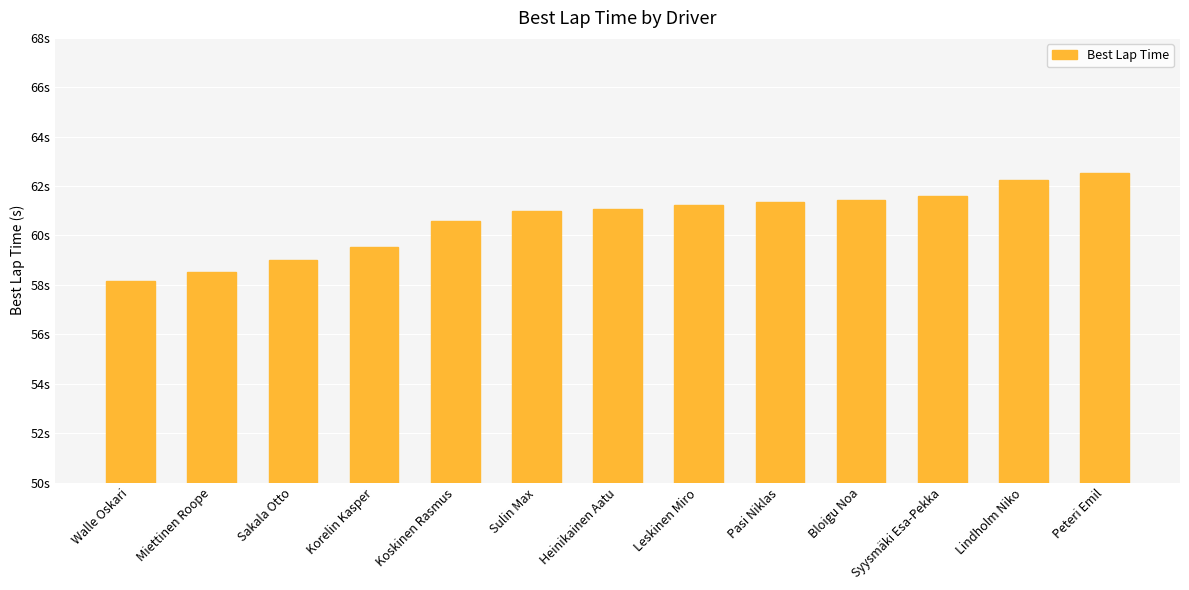

Does the chart contain any negative values?

No